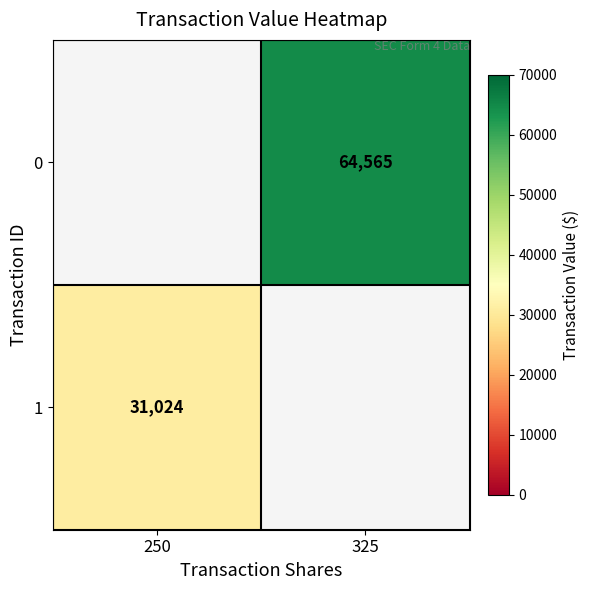

Which category has the highest value across all series?

325